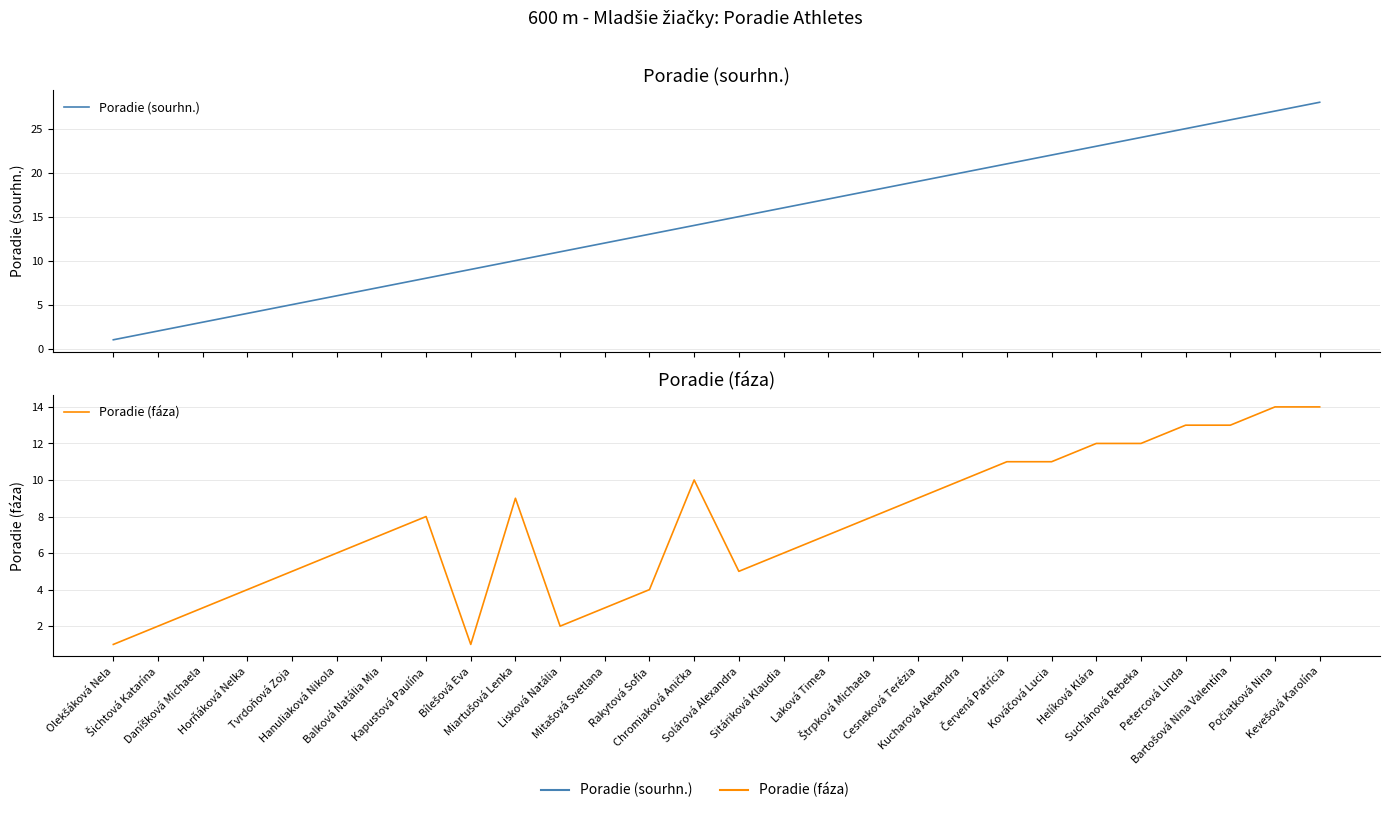

The Poradie (fáza) series shows 3 at Sitáriková Klaudia. True or false?

False